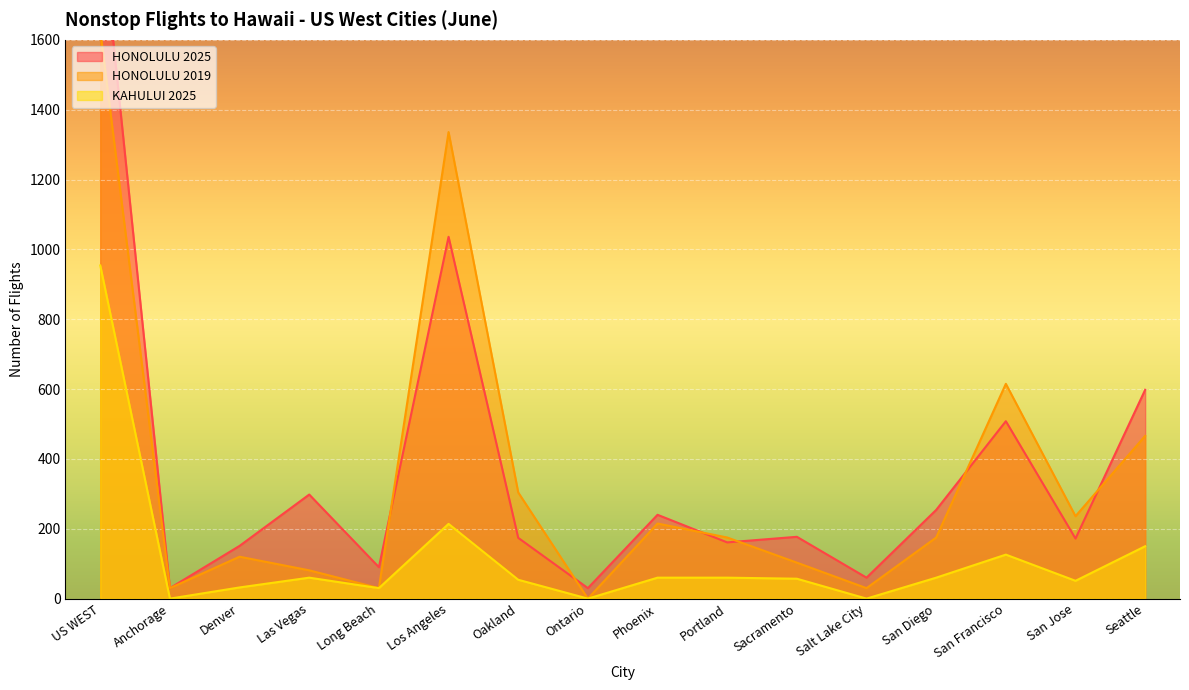

Reading right to left, what are all the values shown in this chart?

HONOLULU 2025: 598	172	508	254	60	177	161	240	30	174	1036	90	298	151	30	1957
HONOLULU 2019: 466	236	615	175	30	103	175	215	0	304	1336	30	81	120	30	1627
KAHULUI 2025: 150	51	126	60	0	57	60	60	0	54	214	30	60	32	0	954